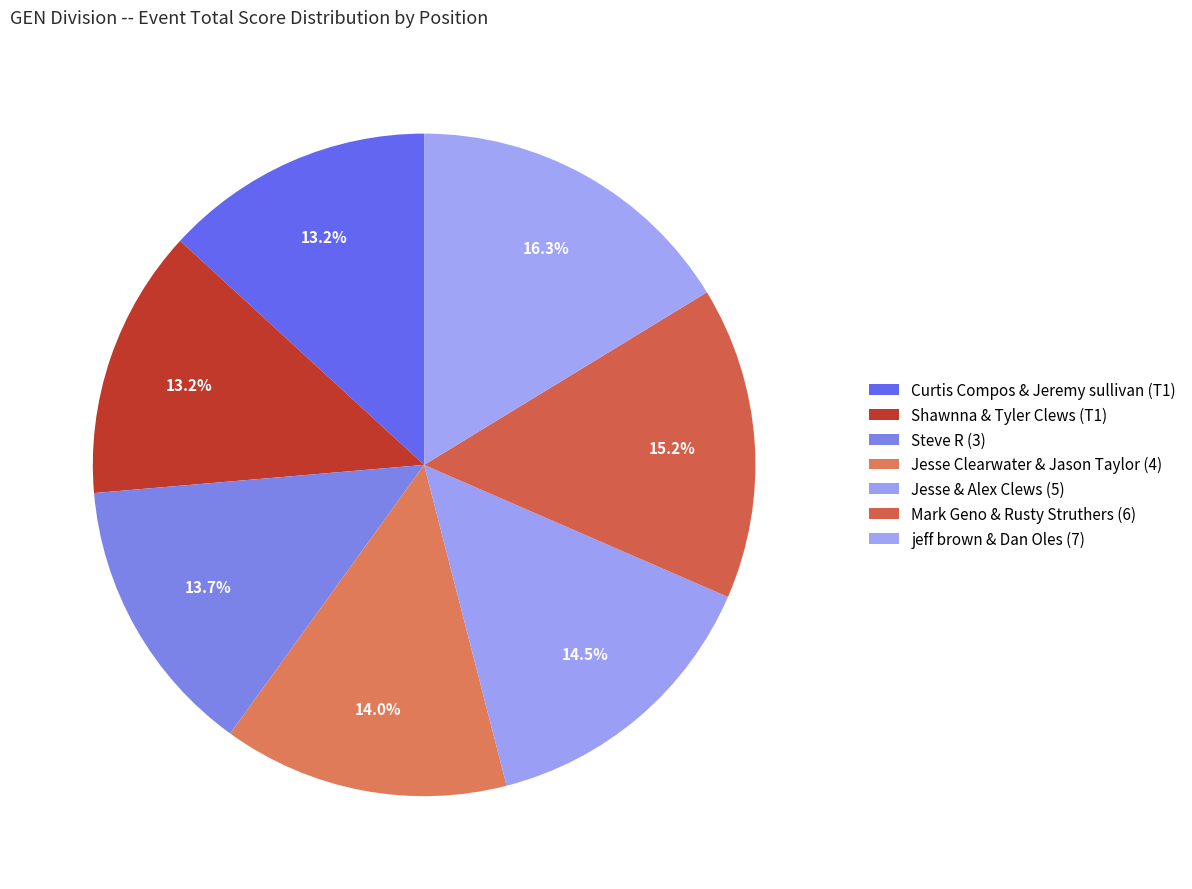

To the nearest percent, what is the average slice percentage?

14%